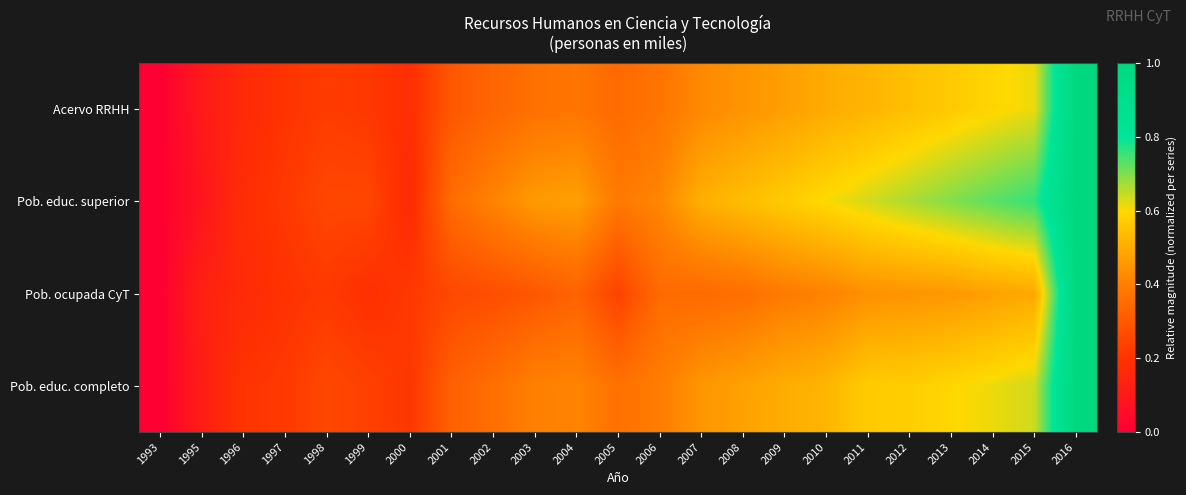

Rank the series by their maximum value, from highest to lowest.

Acervo RRHH, Pob. ocupada CyT, Pob. educ. superior, Pob. educ. completo